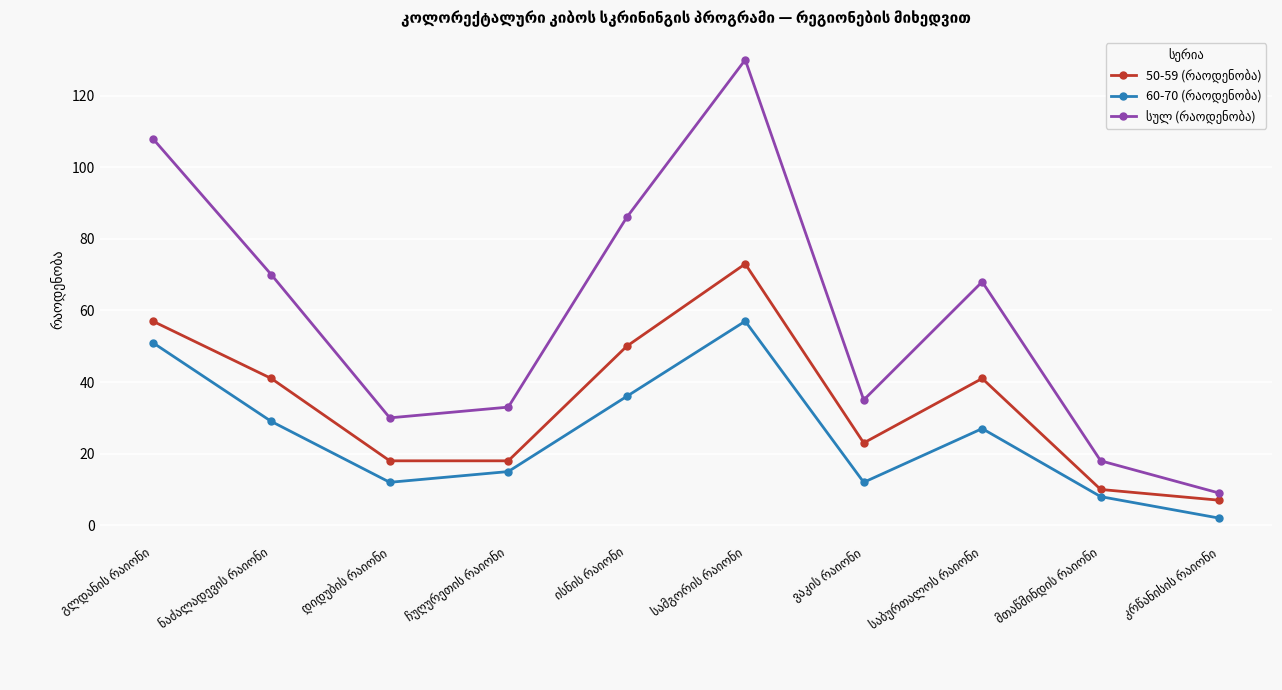

What is the greatest value displayed?

130